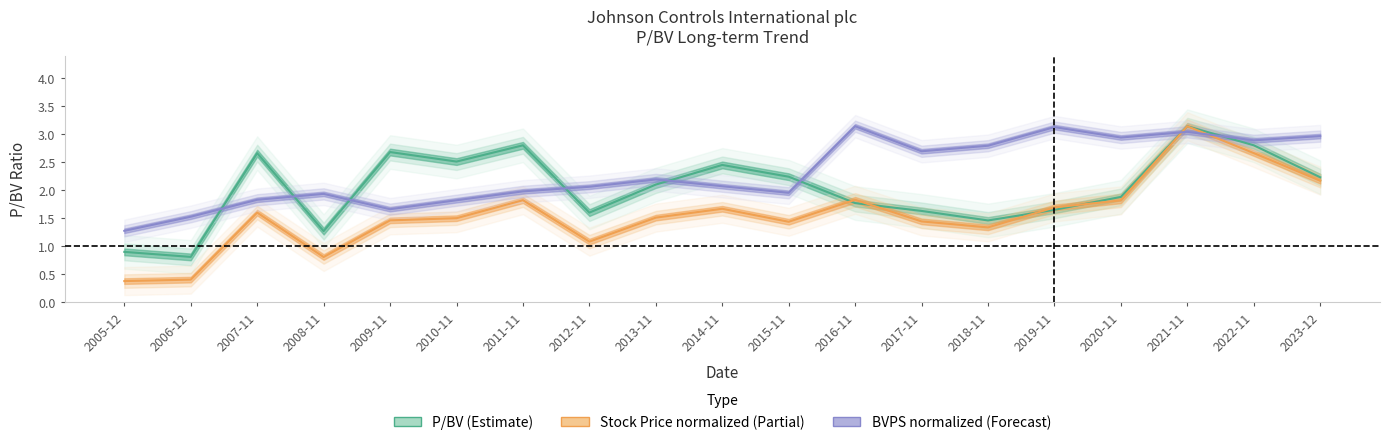

List the series in order of their overall mean, highest first.

BVPS, P/BV, Stock Price